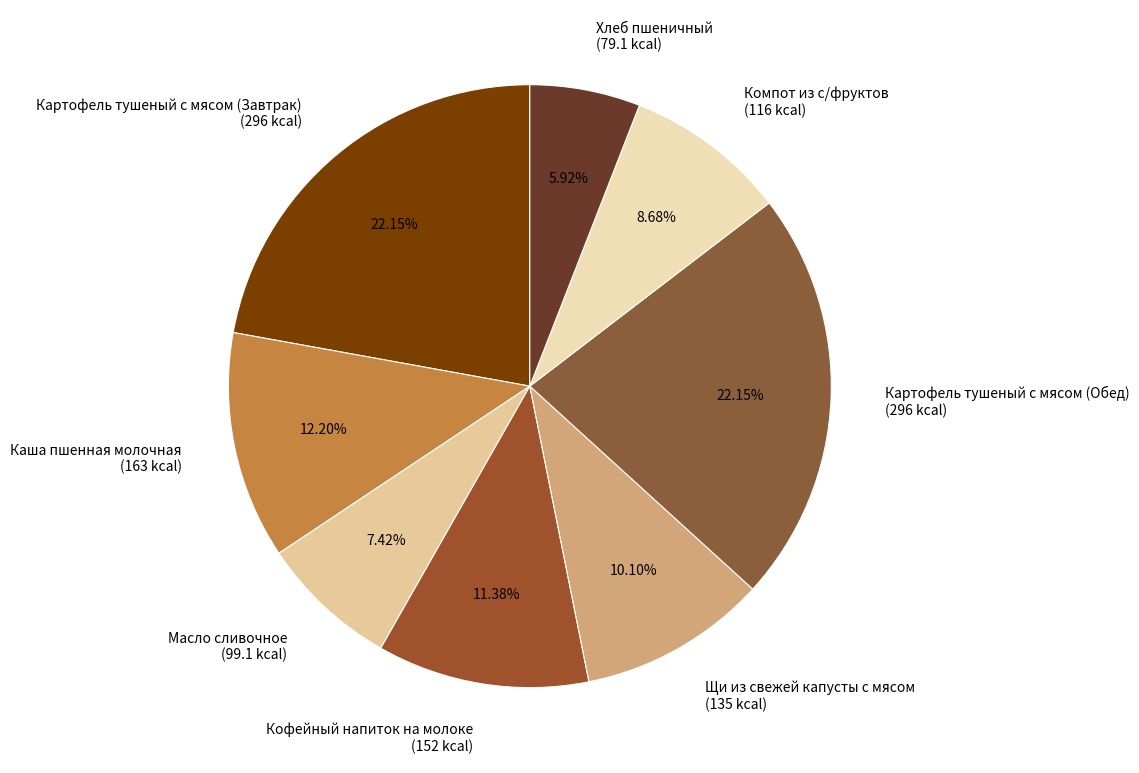

How many slices are in this pie chart?

8